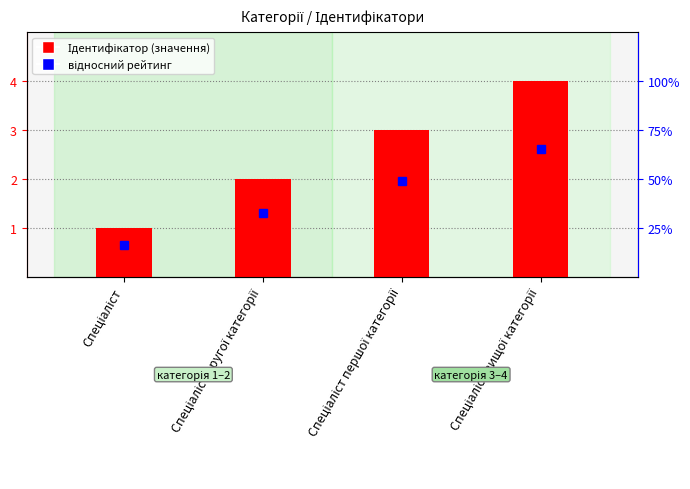

Where is the data nearest to the value 2?

Спеціаліст другої категорії